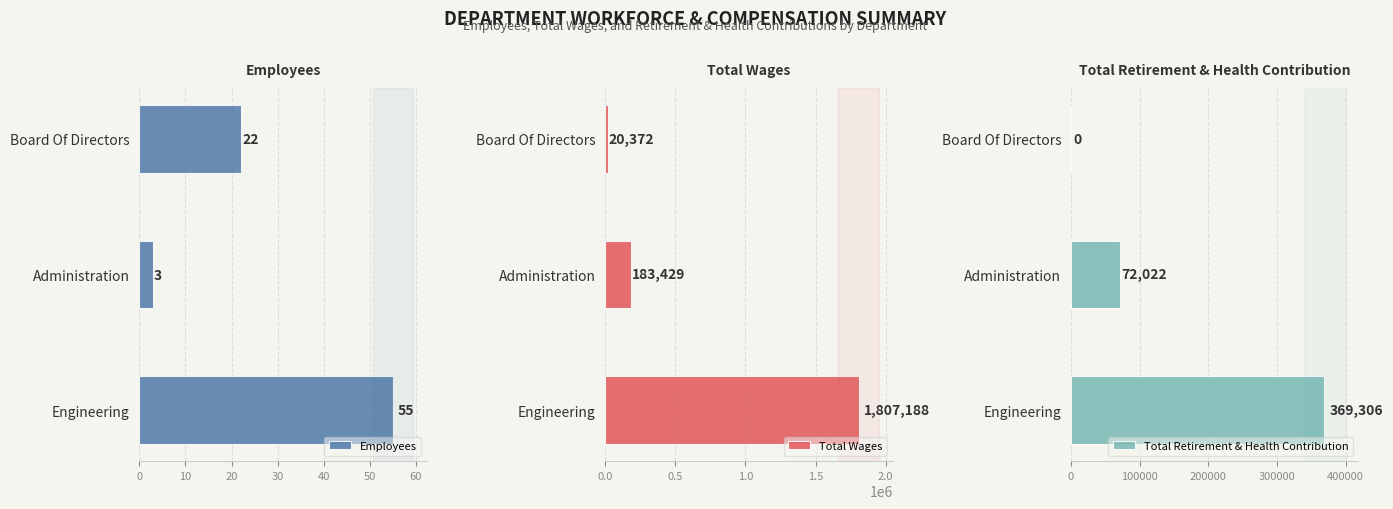

Which series has the largest total across all categories?

Total Wages